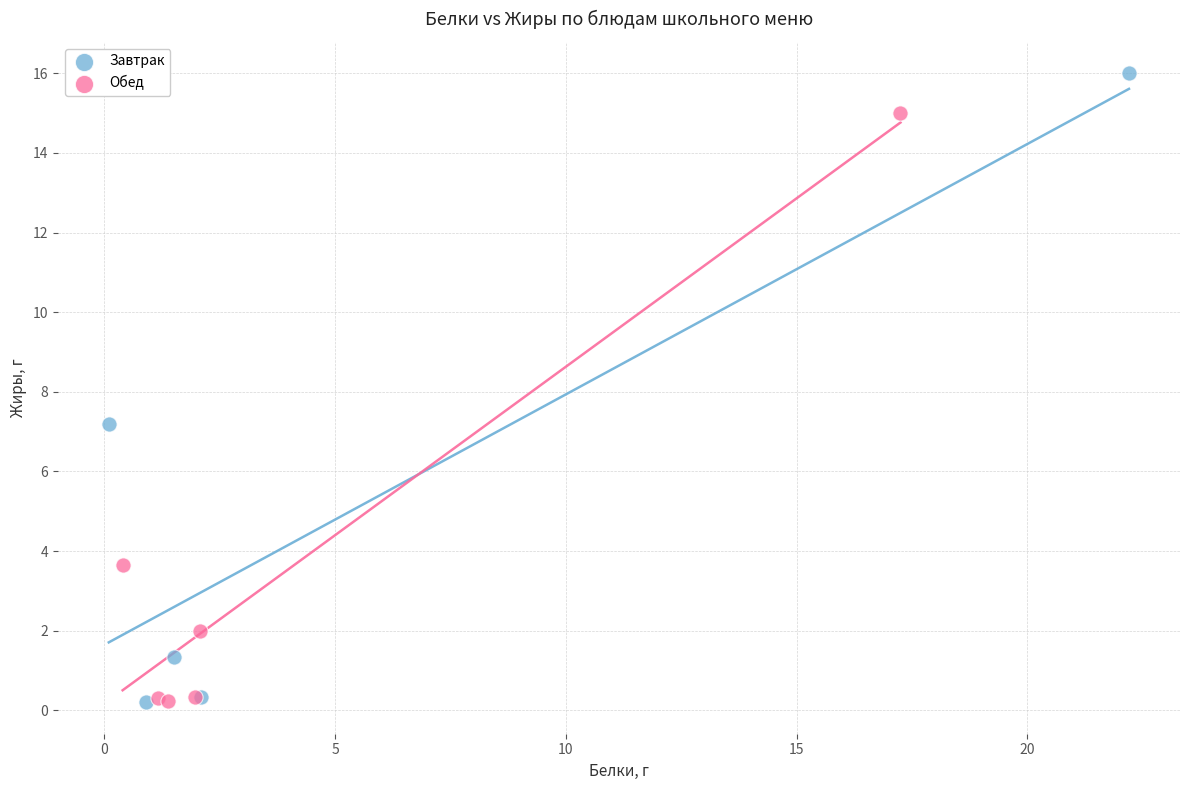

What are all the series names shown in the legend?

Завтрак, Обед